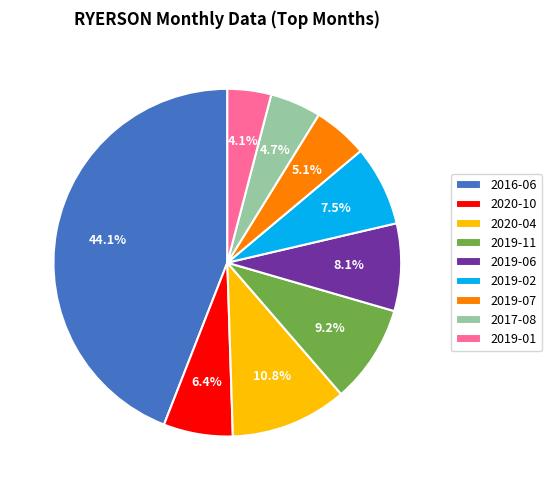

Between 2019-02 and 2020-10, which is larger?

2019-02